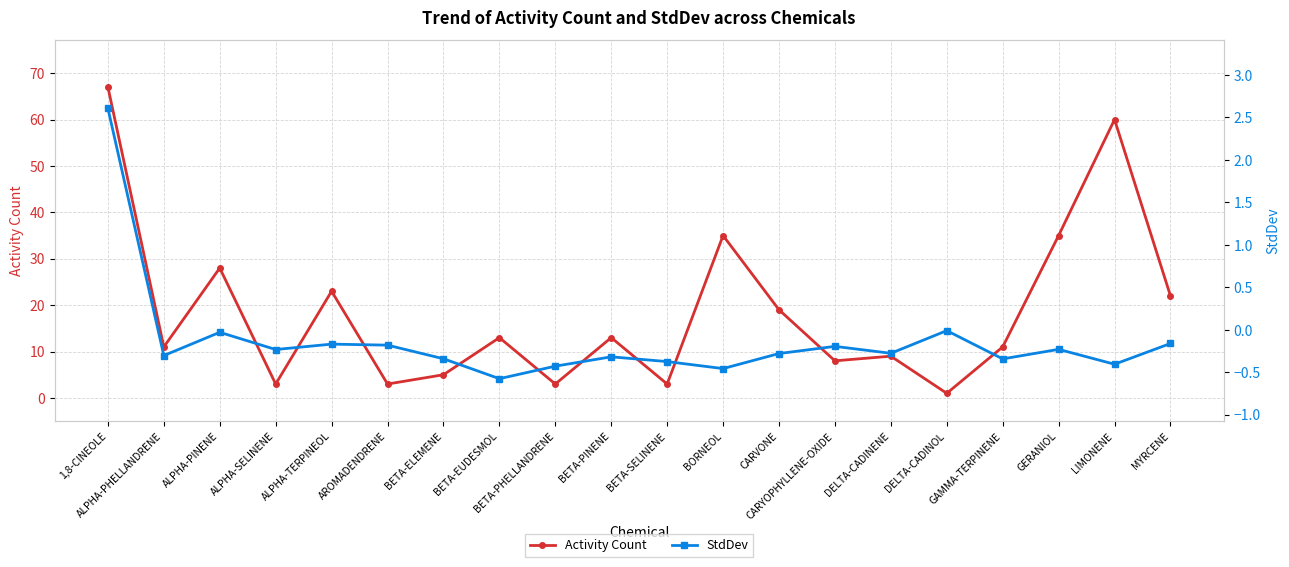

Reading left to right, transcribe all the data shown in this chart.

Activity Count: 1,8-CINEOLE=67.0	ALPHA-PHELLANDRENE=11.0	ALPHA-PINENE=28.0	ALPHA-SELINENE=3.0	ALPHA-TERPINEOL=23.0	AROMADENDRENE=3.0	BETA-ELEMENE=5.0	BETA-EUDESMOL=13.0	BETA-PHELLANDRENE=3.0	BETA-PINENE=13.0	BETA-SELINENE=3.0	BORNEOL=35.0	CARVONE=19.0	CARYOPHYLLENE-OXIDE=8.0	DELTA-CADINENE=9.0	DELTA-CADINOL=1.0	GAMMA-TERPINENE=11.0	GERANIOL=35.0	LIMONENE=60.0	MYRCENE=22.0
StdDev: 1,8-CINEOLE=2.6	ALPHA-PHELLANDRENE=-0.3	ALPHA-PINENE=-0.0	ALPHA-SELINENE=-0.2	ALPHA-TERPINEOL=-0.2	AROMADENDRENE=-0.2	BETA-ELEMENE=-0.3	BETA-EUDESMOL=-0.6	BETA-PHELLANDRENE=-0.4	BETA-PINENE=-0.3	BETA-SELINENE=-0.4	BORNEOL=-0.5	CARVONE=-0.3	CARYOPHYLLENE-OXIDE=-0.2	DELTA-CADINENE=-0.3	DELTA-CADINOL=-0.0	GAMMA-TERPINENE=-0.3	GERANIOL=-0.2	LIMONENE=-0.4	MYRCENE=-0.2